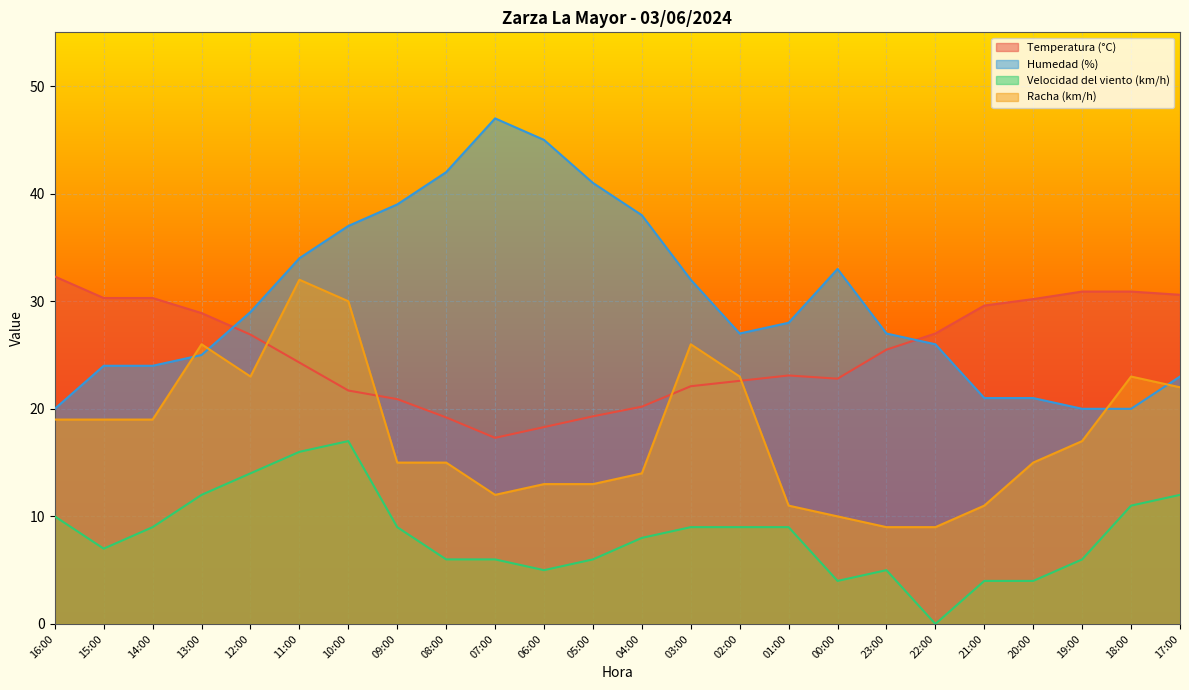

At which category does Humedad (%) reach its first local peak?

07:00